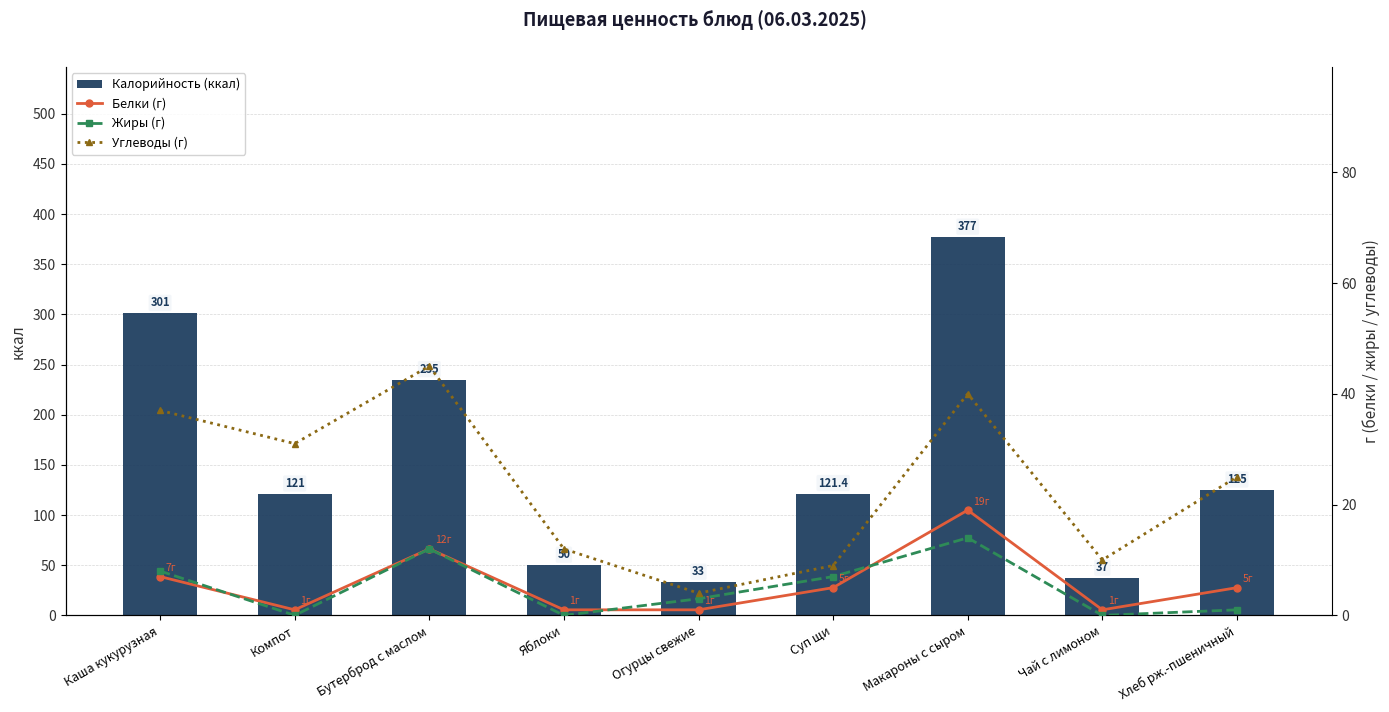

At which label does Калорийность (ккал) reach its peak?

Макароны с сыром